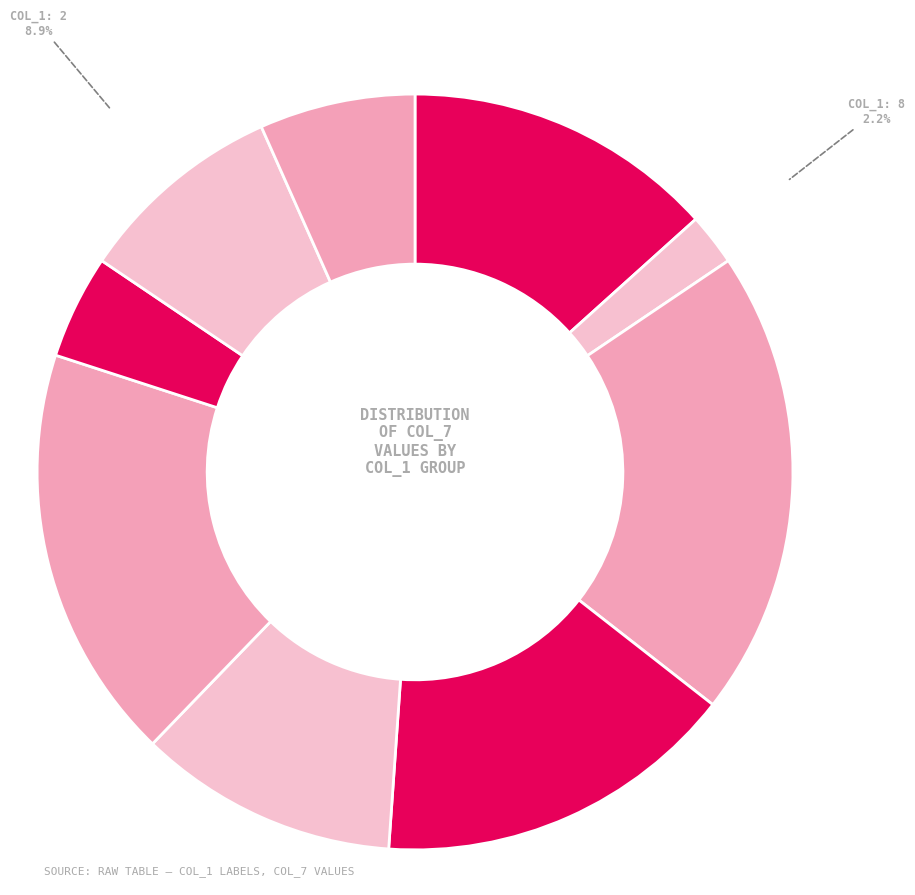

Is there a majority slice in this chart?

No